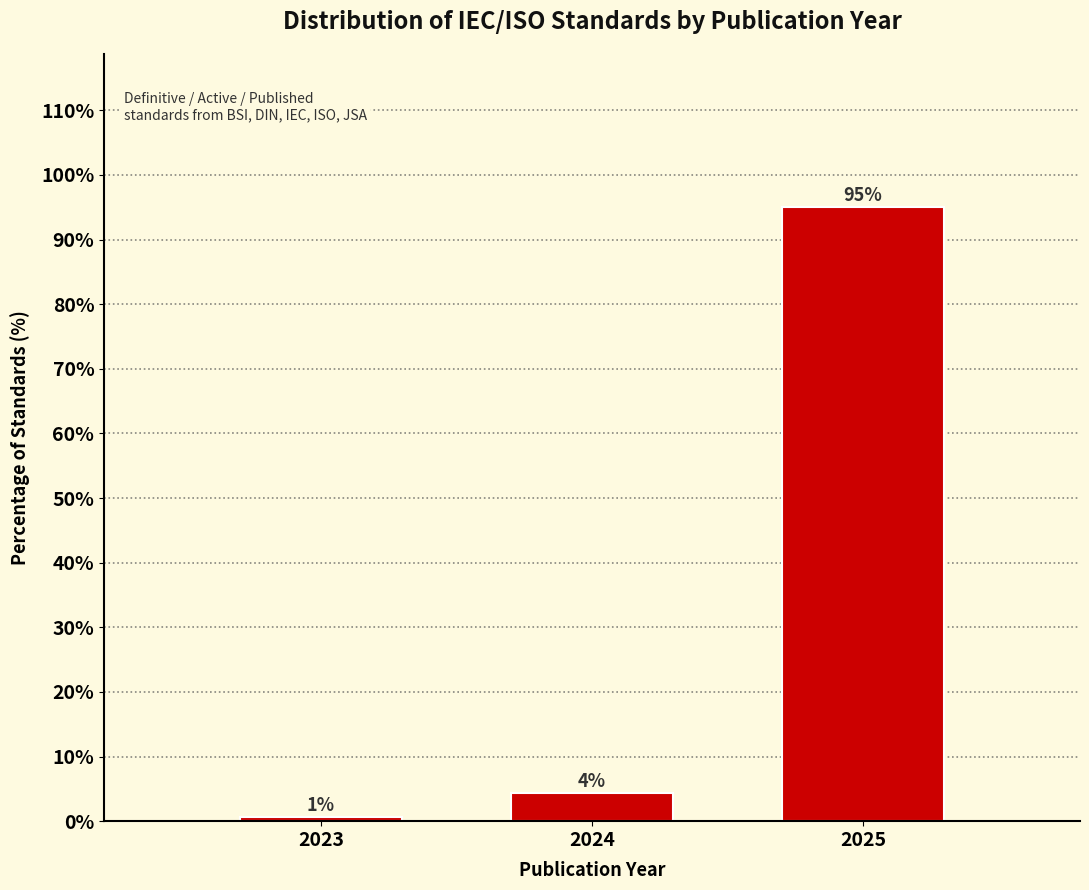

How many bars are there in total?

3